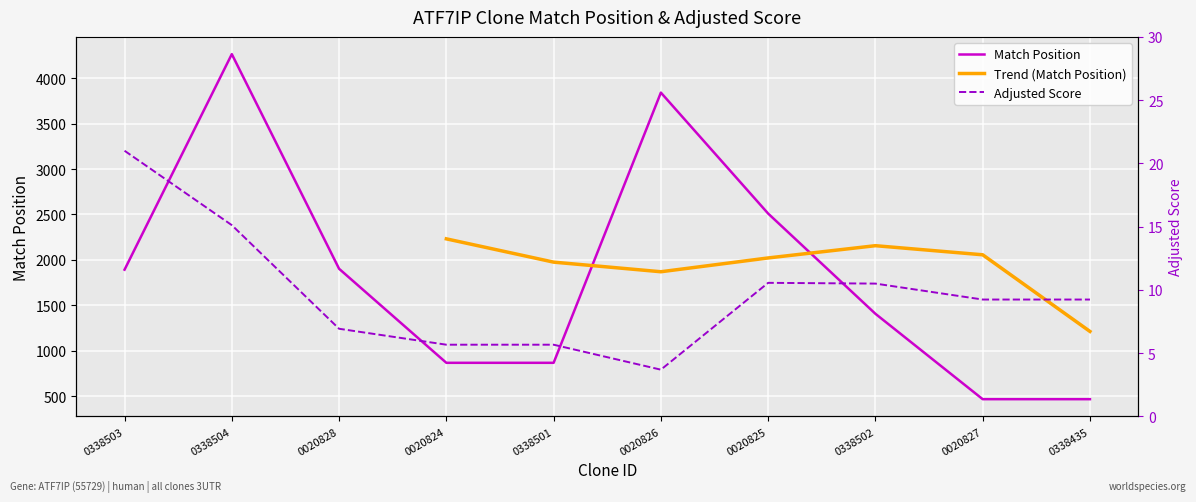

What is the sum of all Match Position values?

18493